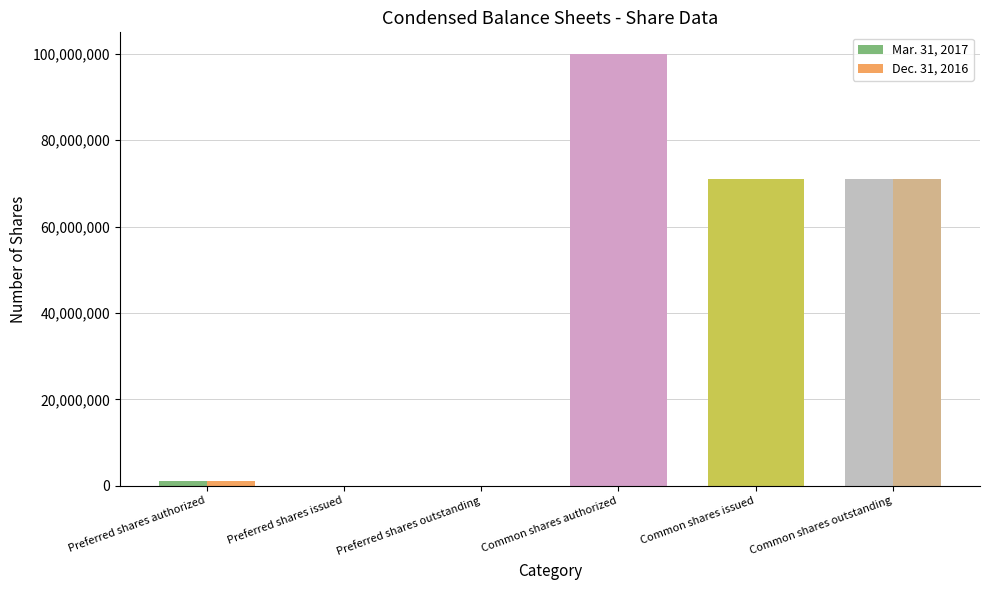

Are the bars horizontal?

No